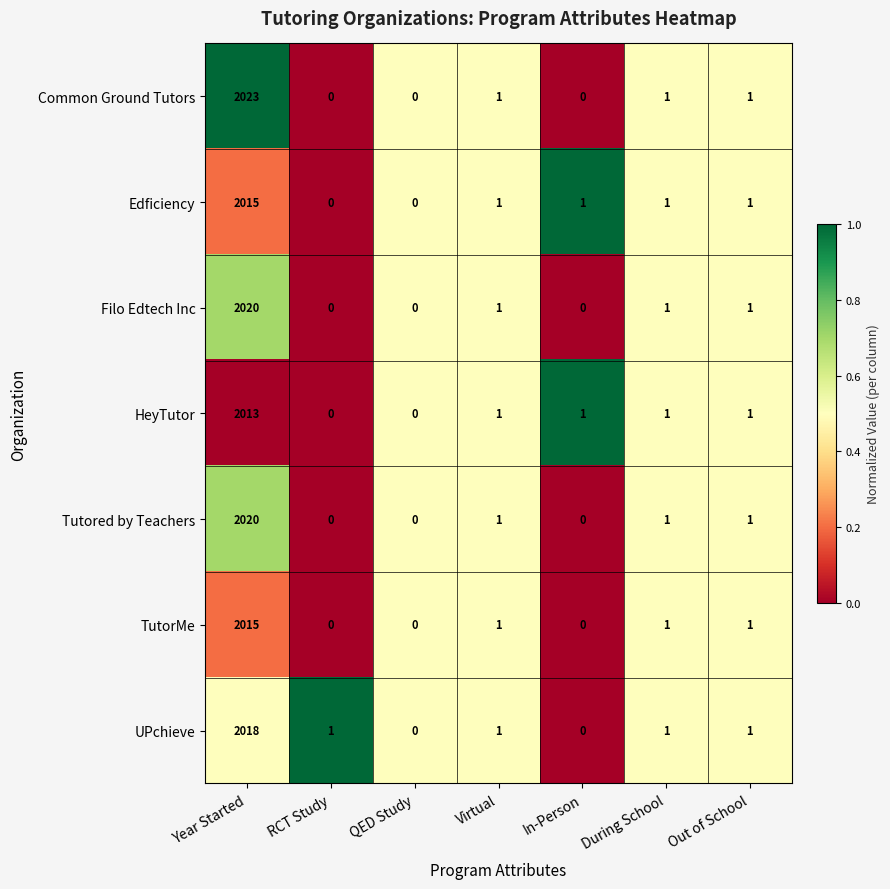

The value of Common Ground Tutors at RCT Study is 0. True or false?

True